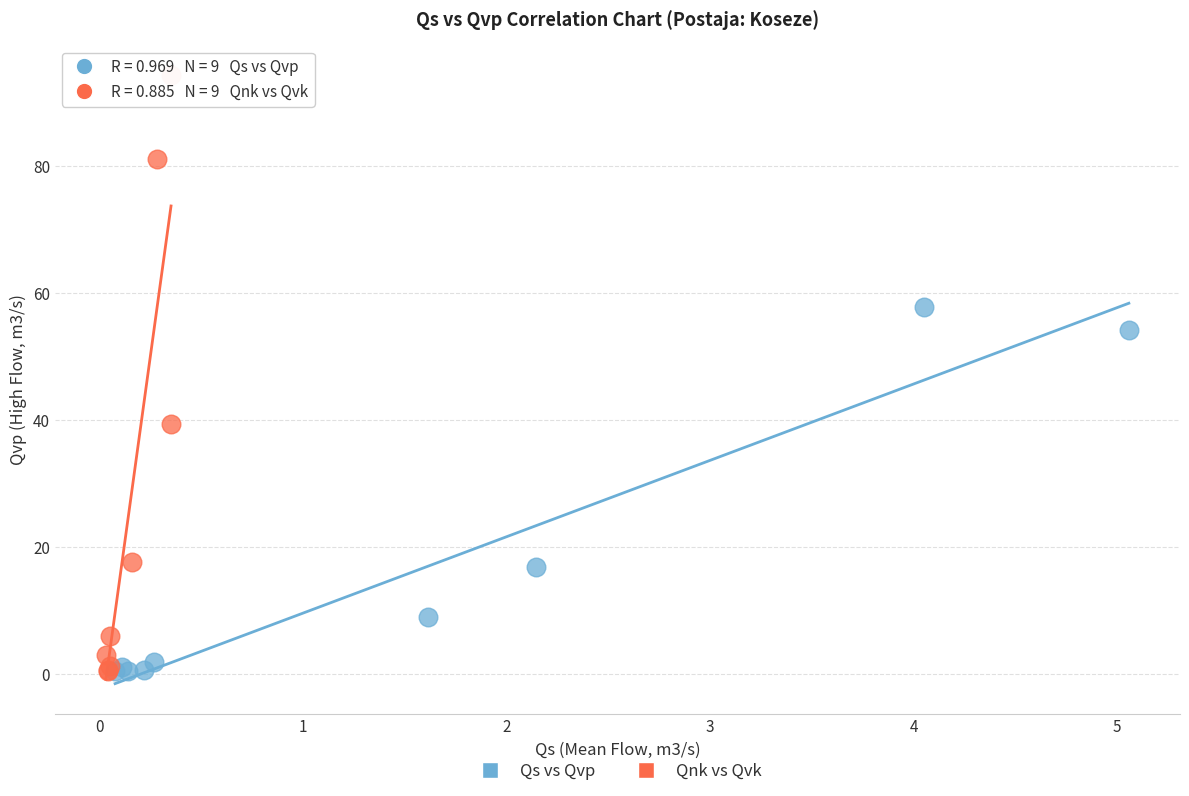

Which series reaches the maximum Y coordinate?

Qnk vs Qvk